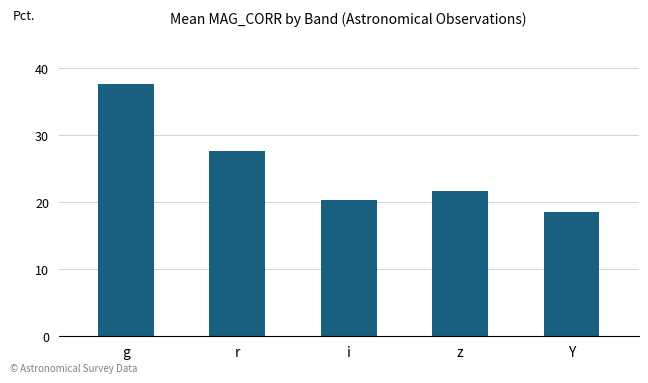

Are the bars horizontal?

No